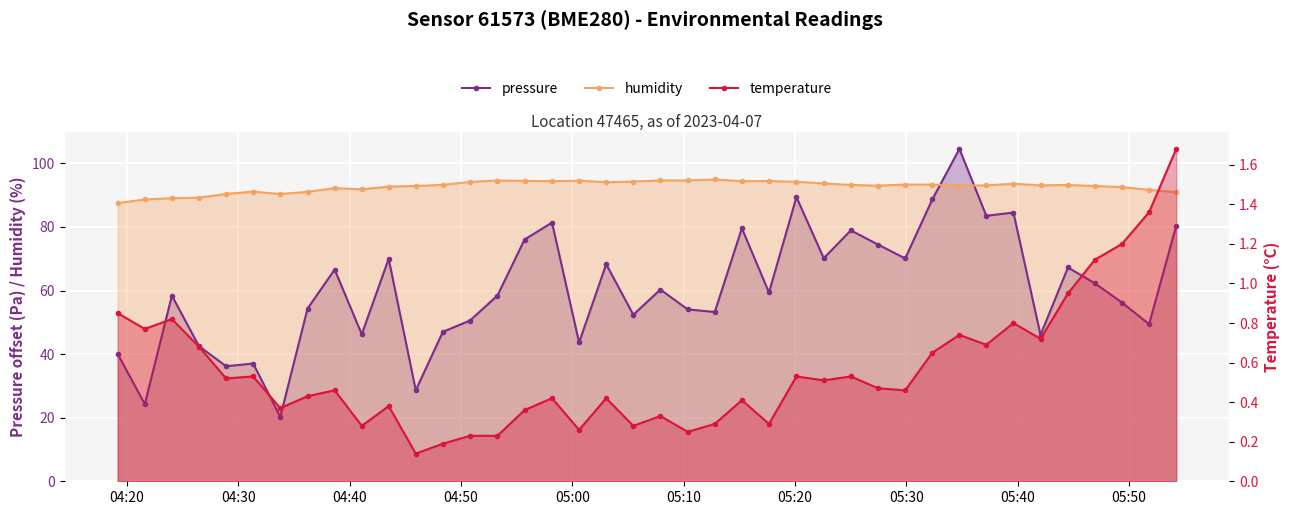

Which series has the largest total across all categories?

humidity